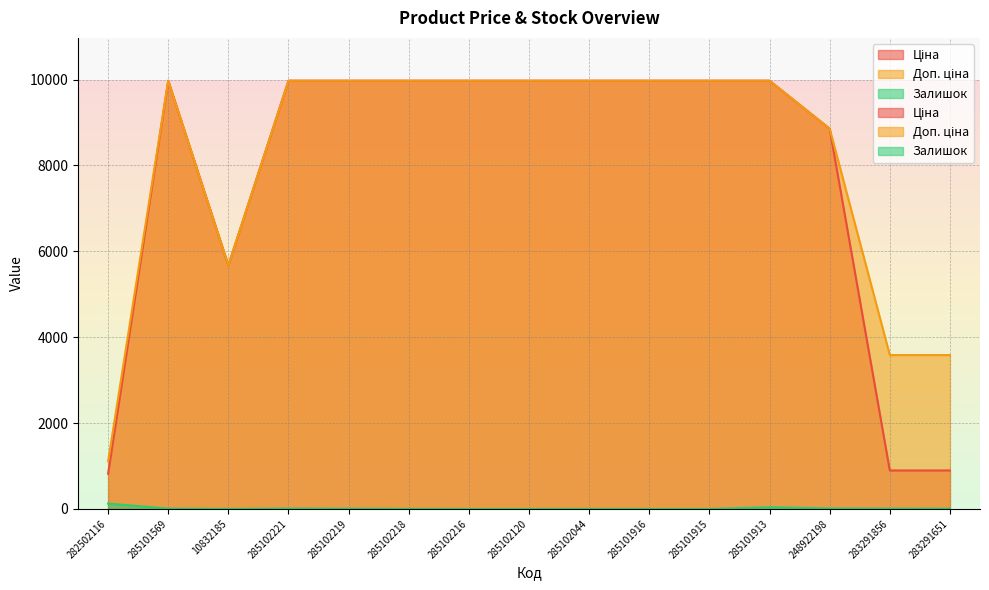

True or false: Доп. ціна and Ціна cross at least once.

False